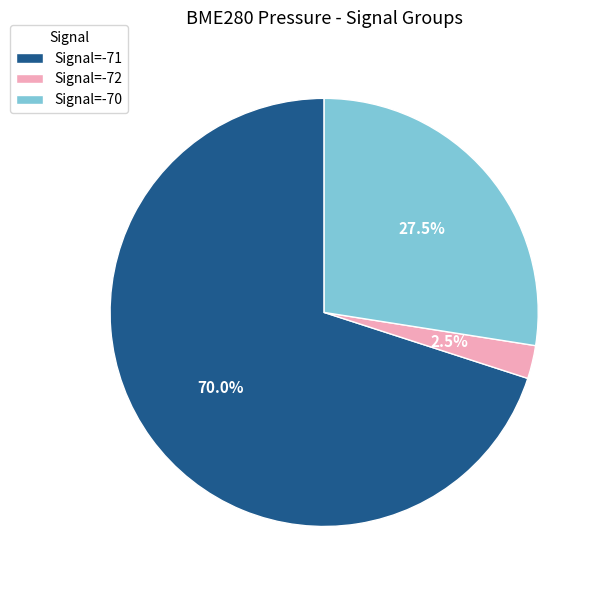

Does Signal=-72 account for over 50% of the chart?

No